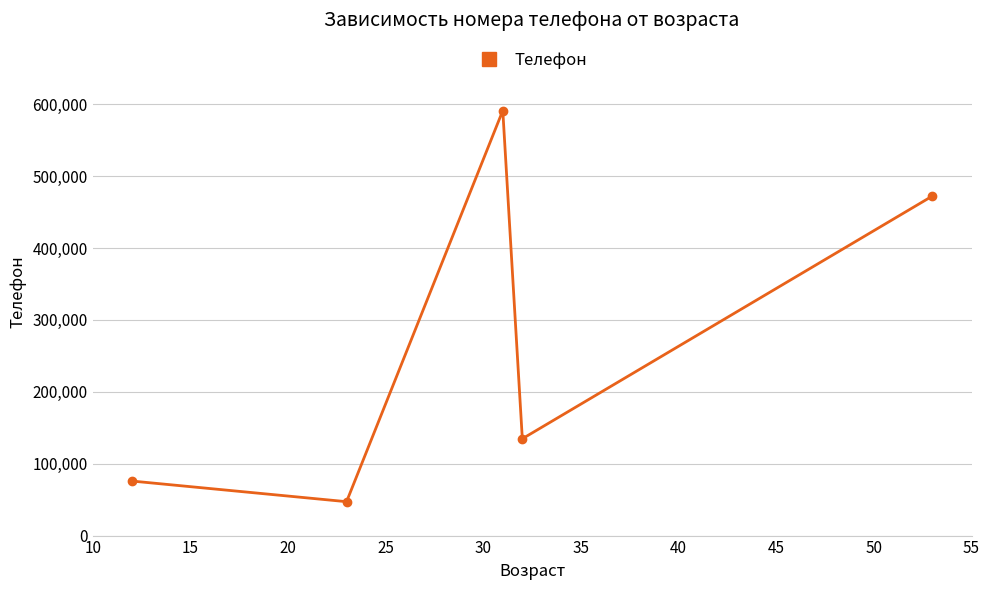

Reading right to left, extract all data points from this chart.

472471	134719	591324	47165	75910